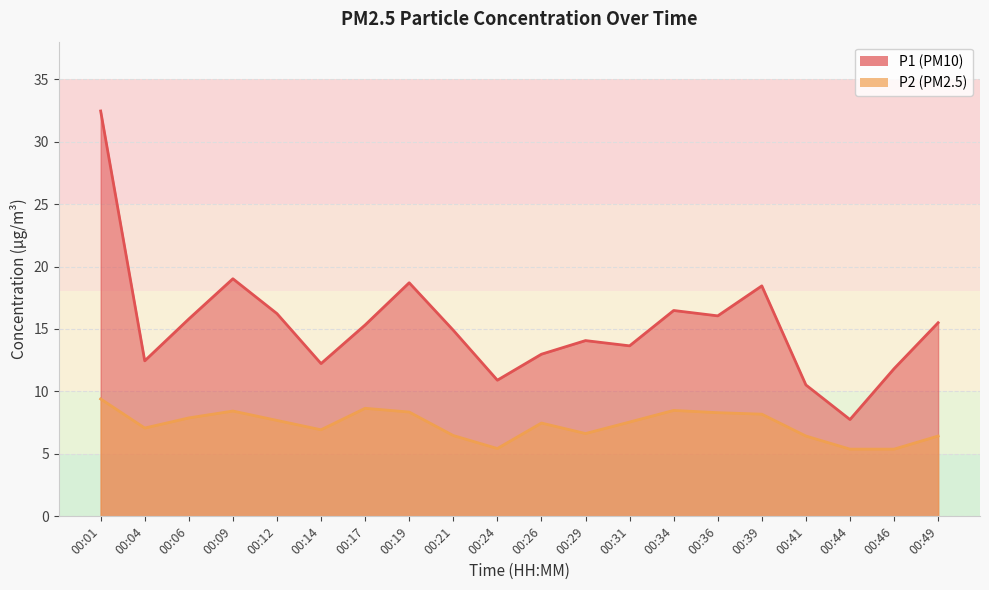

At which label does P2 reach its peak?

00:01